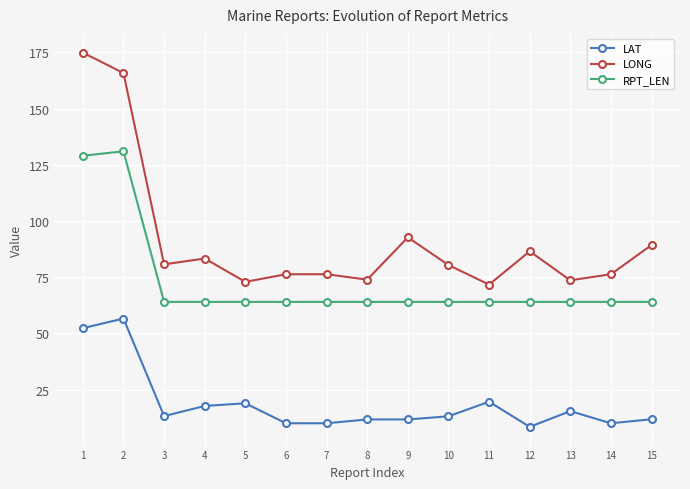

The LONG series shows 26.4 at 11. True or false?

False